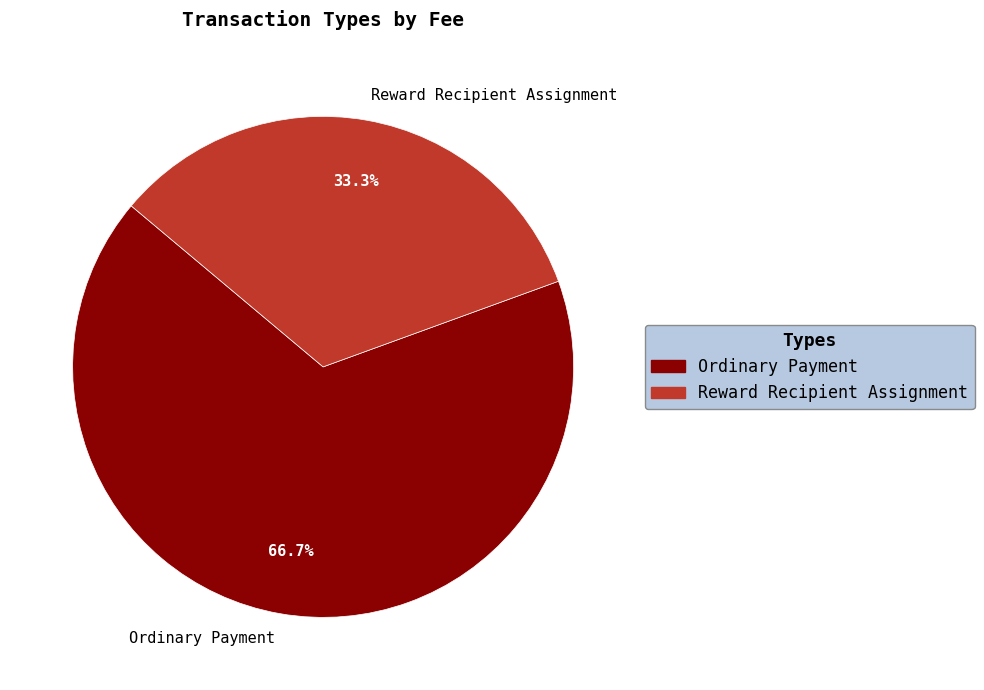

Is there a majority slice in this chart?

Yes